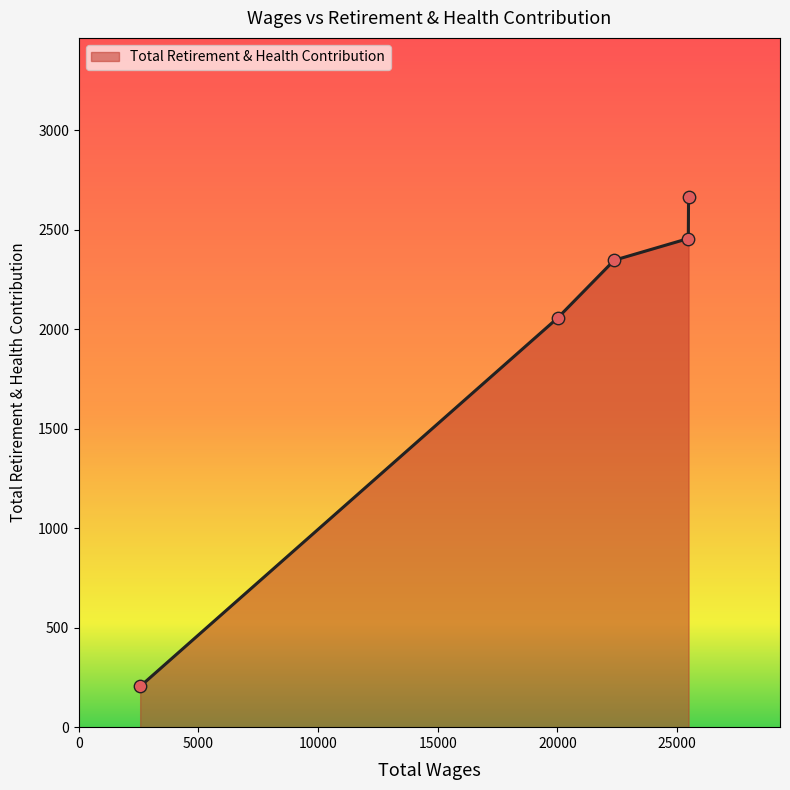

What is the difference between the maximum and minimum values?

2460